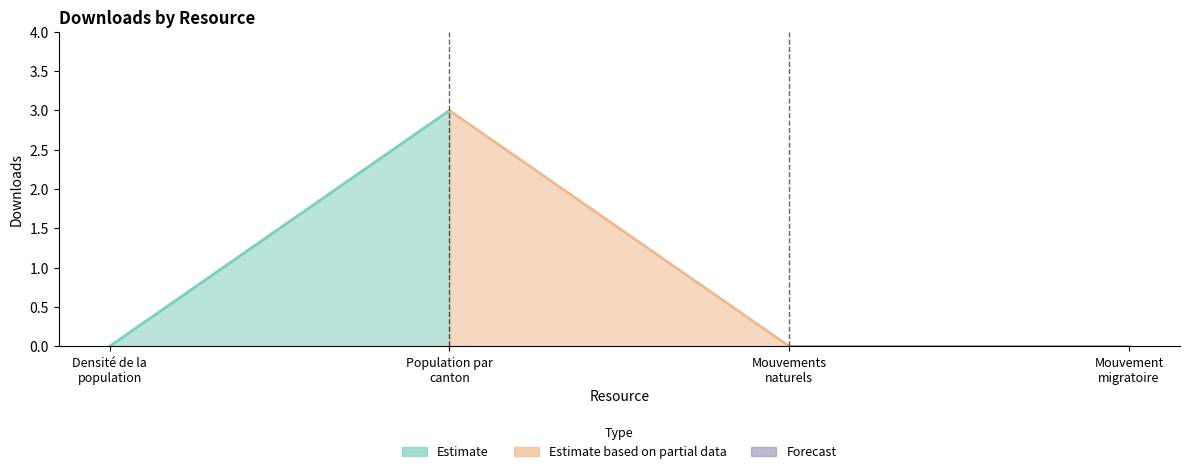

Reading left to right, what are all the values shown in this chart?

Densité de la population par canton=0	Population par canton et commune=3	Mouvements naturels de la population=0	Mouvement migratoire de la population=0